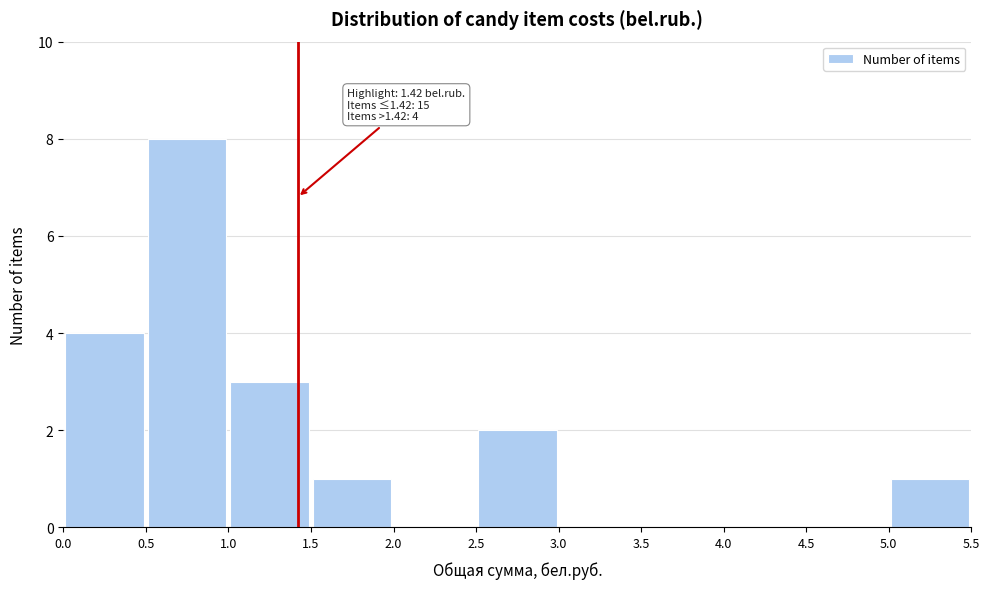

Over which range of the x-axis is the bar tallest?

0.5 to 1.0